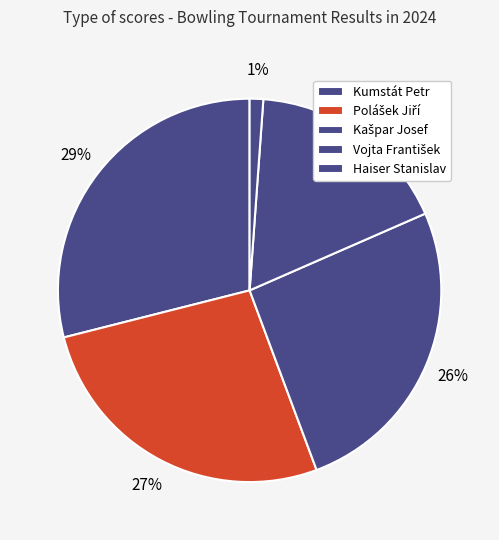

Is there a majority slice in this chart?

No